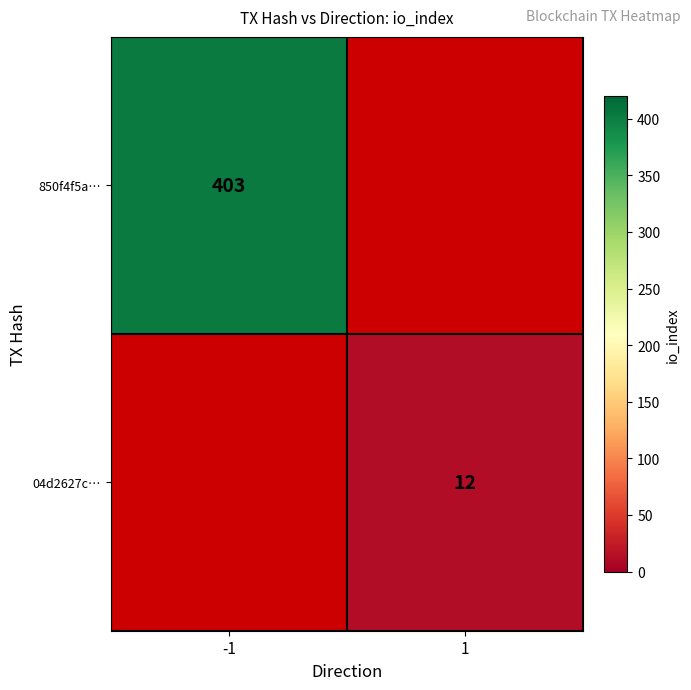

True or false: 04d2627c… has a value of 12 at 1.

True